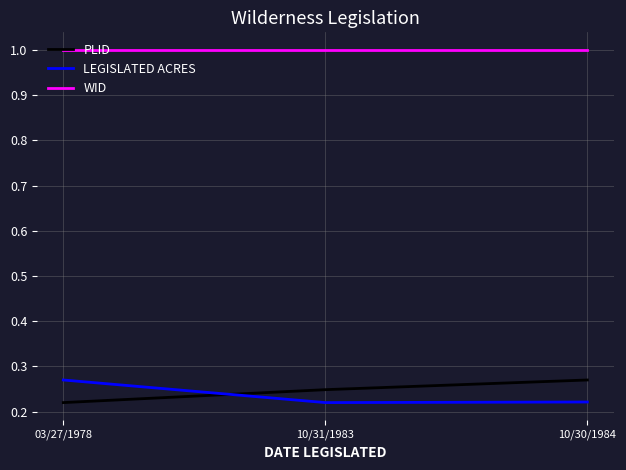

Rank the series at 03/27/1978 from lowest to highest value.

PLID, LEGISLATED ACRES, WID